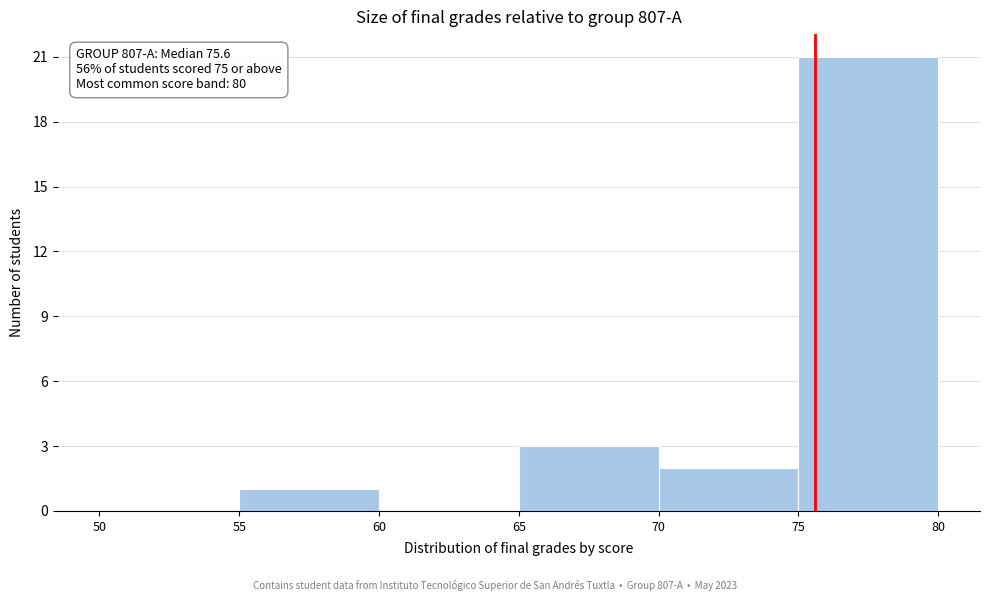

Which range on the x-axis has the tallest bar?

75 to 80